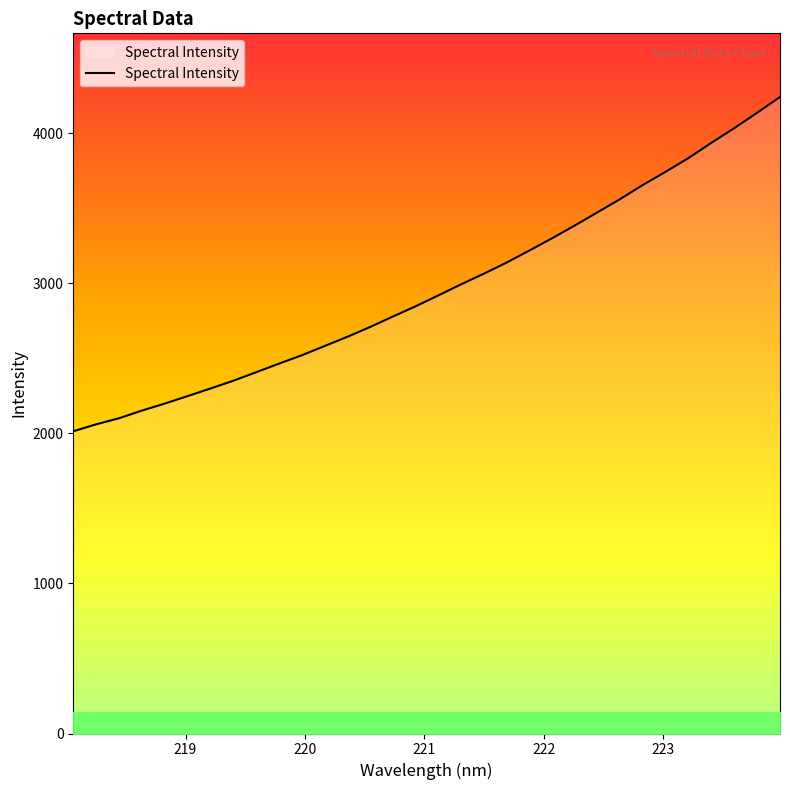

What is the difference between the maximum and minimum values?

2228.0